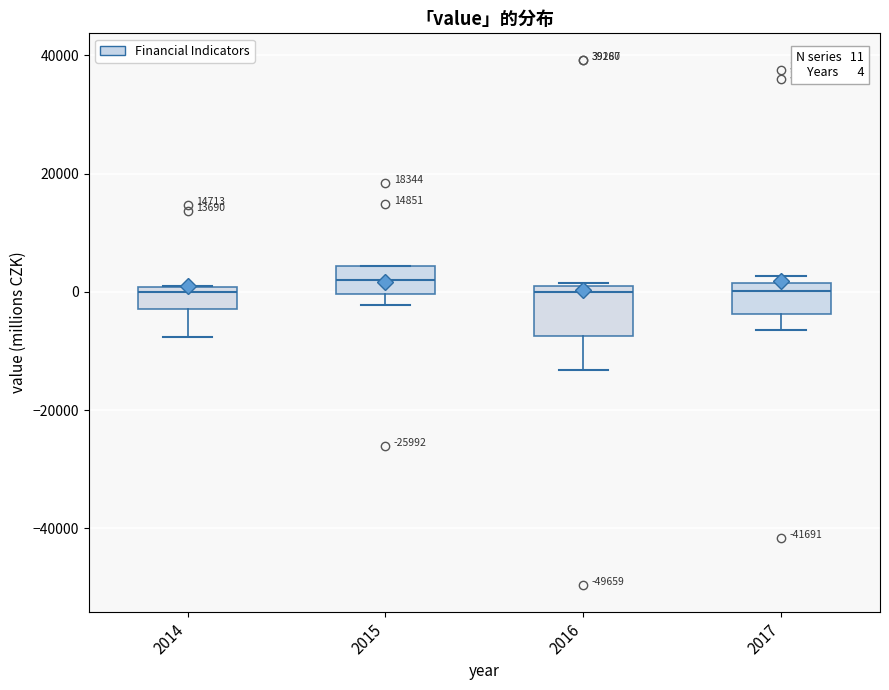

Comparing the boxes themselves (not the whiskers), which one is the tallest?

2016